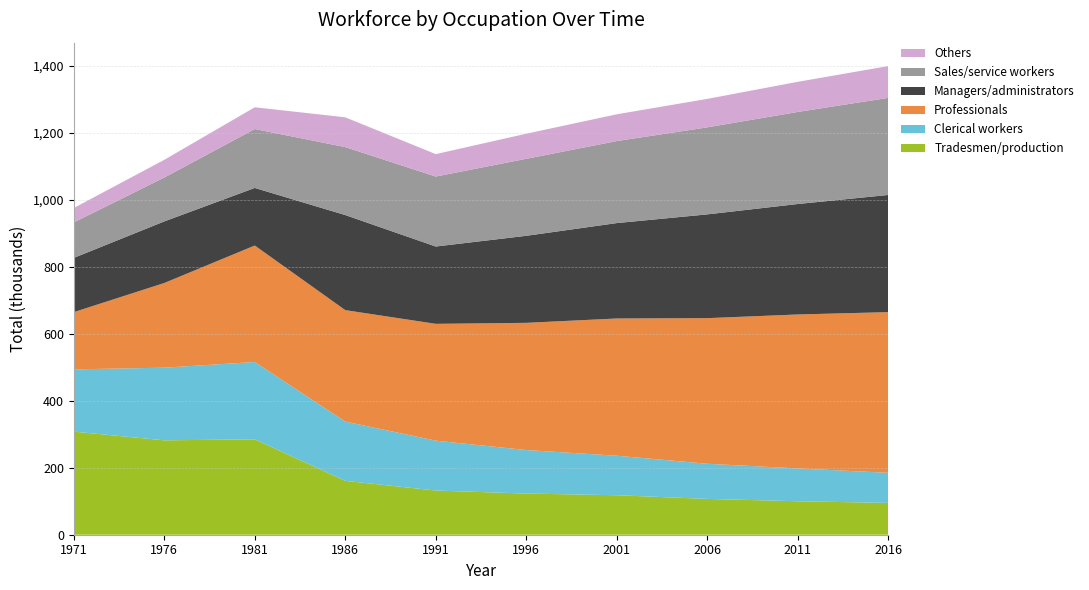

Reading right to left, list all the values displayed in this chart.

Tradesmen/production: 95	100	107	118	123	132	161	285	282	308
Clerical workers: 90	98	105	118	130	149	177	231	217	186
Professionals: 480	460	435	410	380	349	333	348	253	171
Managers/administrators: 350	330	310	285	260	231	284	172	184	162
Sales/service workers: 290	275	260	245	230	209	203	176	131	106
Others: 95	90	85	80	75	67	89	65	53	43